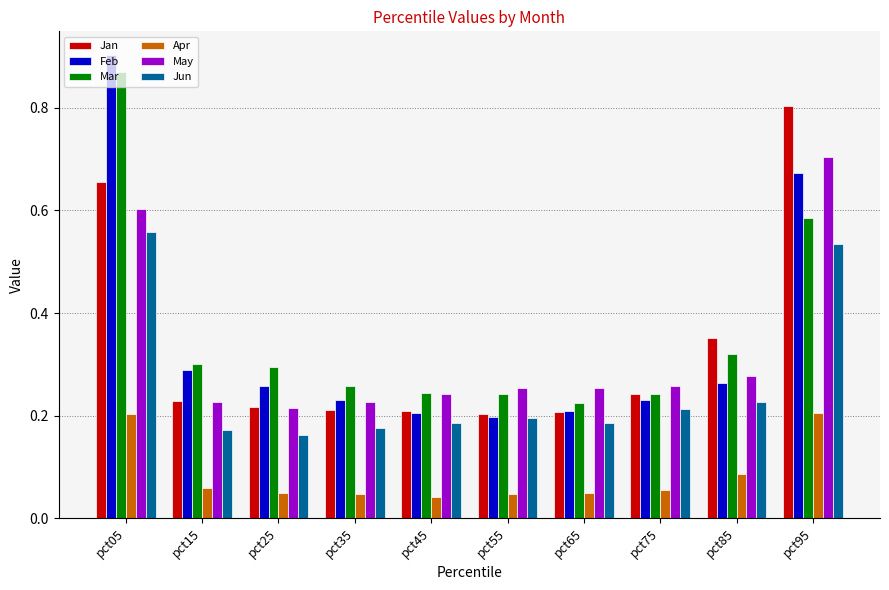

Count the Jan values in the range 0 to 1.

10